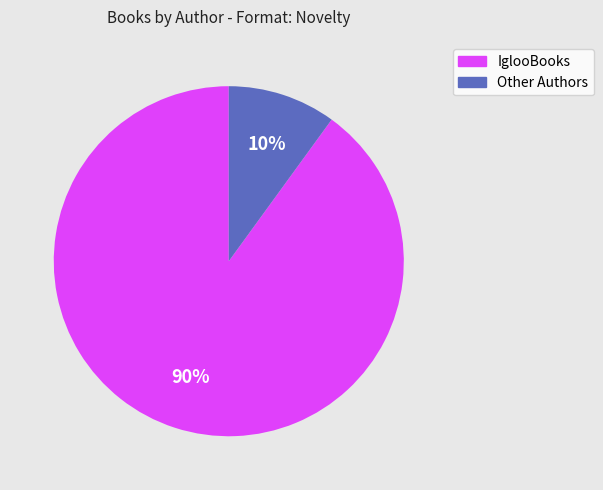

To the nearest percent, what is the difference between the largest and smallest slice percentages?

80%